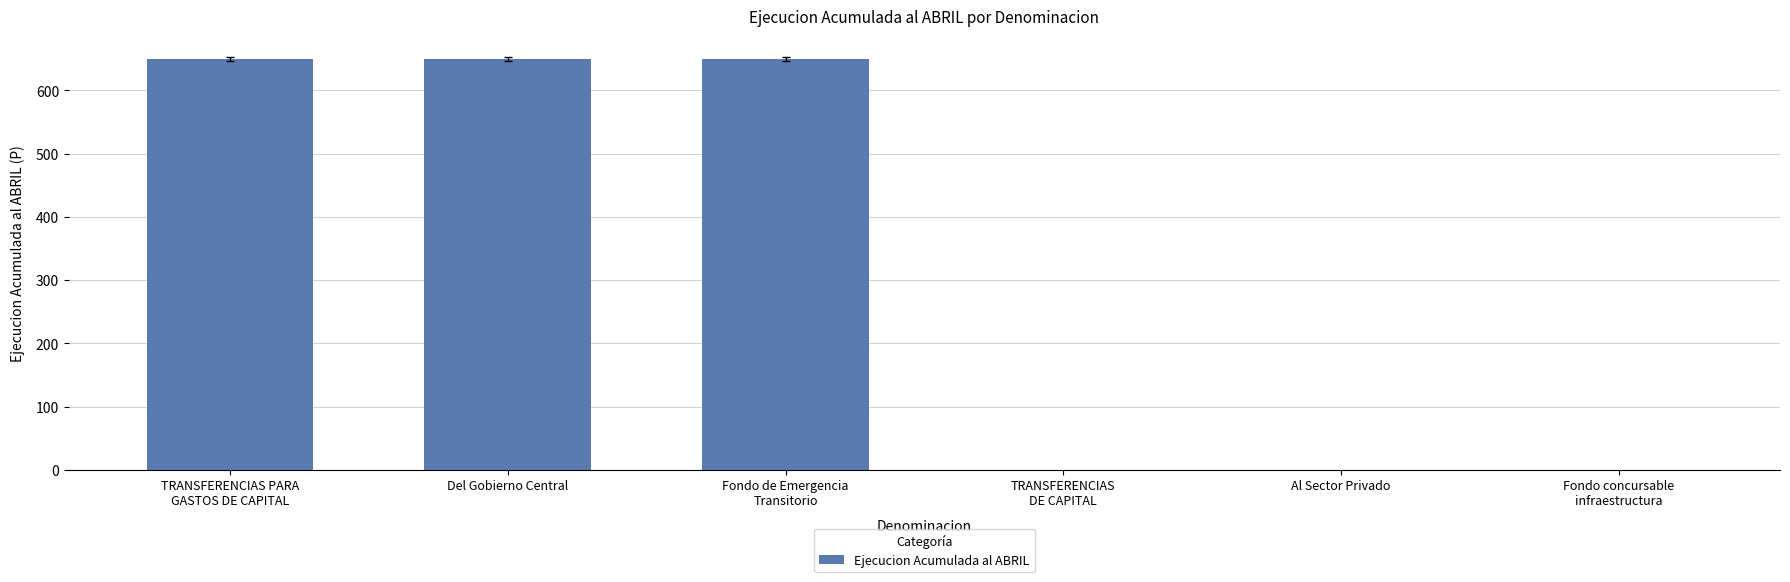

What is the change in value from Del Gobierno Central to TRANSFERENCIAS
DE CAPITAL?

-650